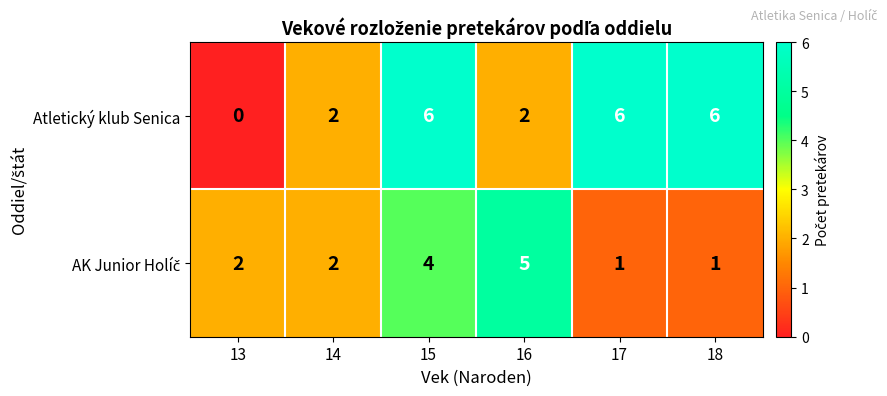

Which series has the largest total across all categories?

Atletický klub Senica